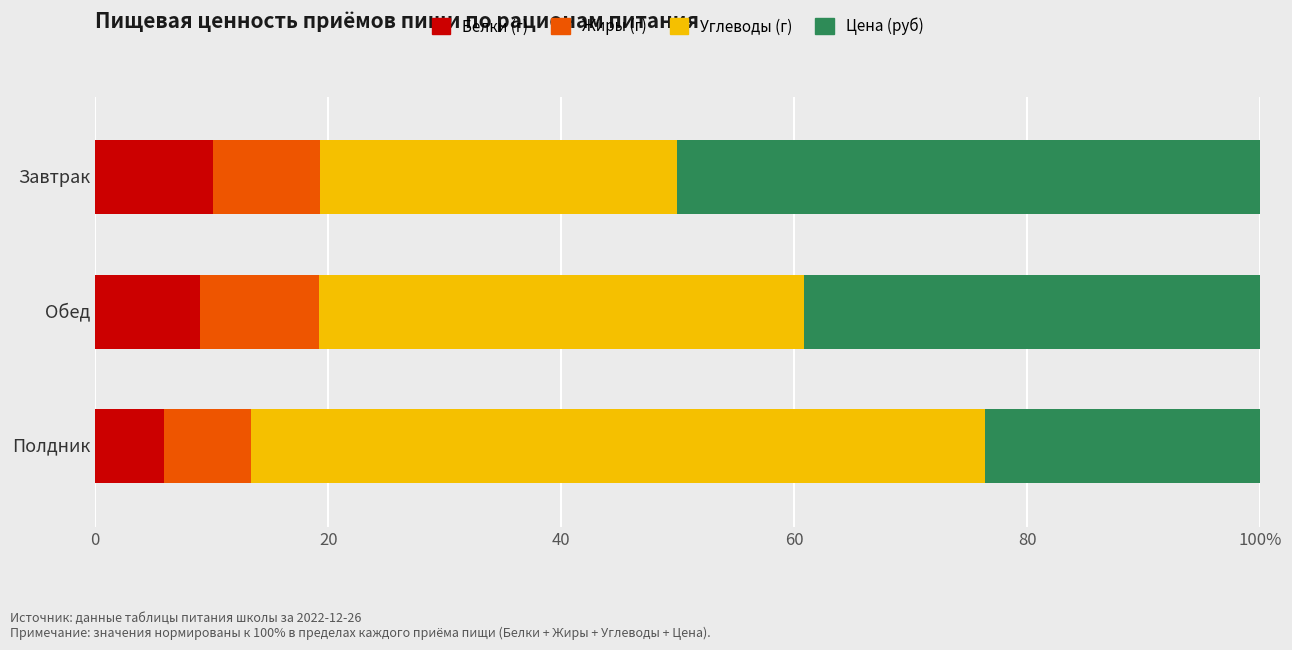

What are all the series names shown in the legend?

Белки (г), Жиры (г), Углеводы (г), Цена (руб)